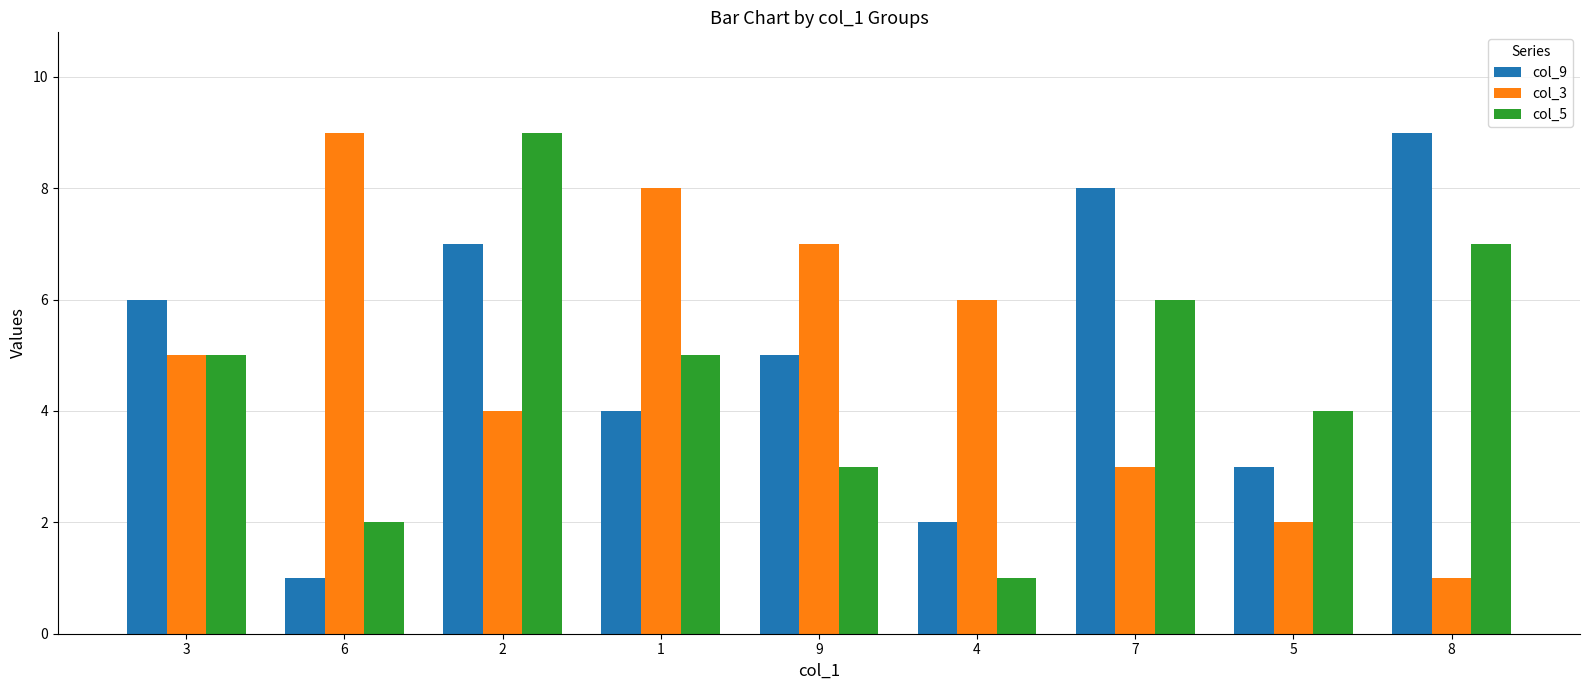

What is the difference between the col_3 values at 9 and 1?

1